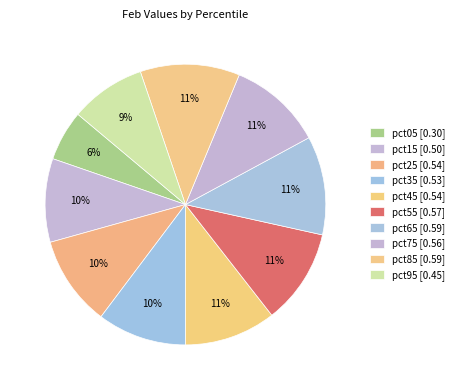

How many segments does this pie chart have?

10